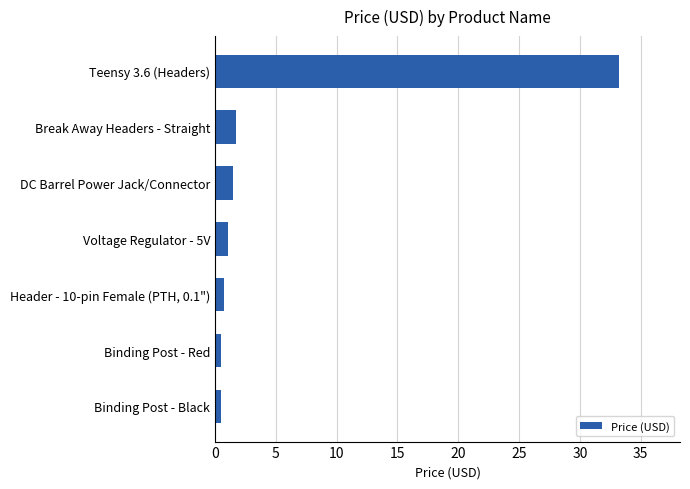

Count the number of values greater than 1.

4